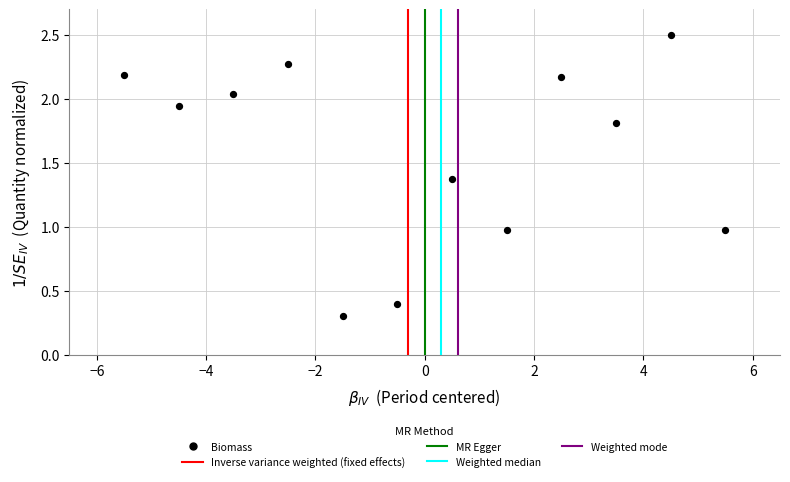

What is the average Y value?

1.6